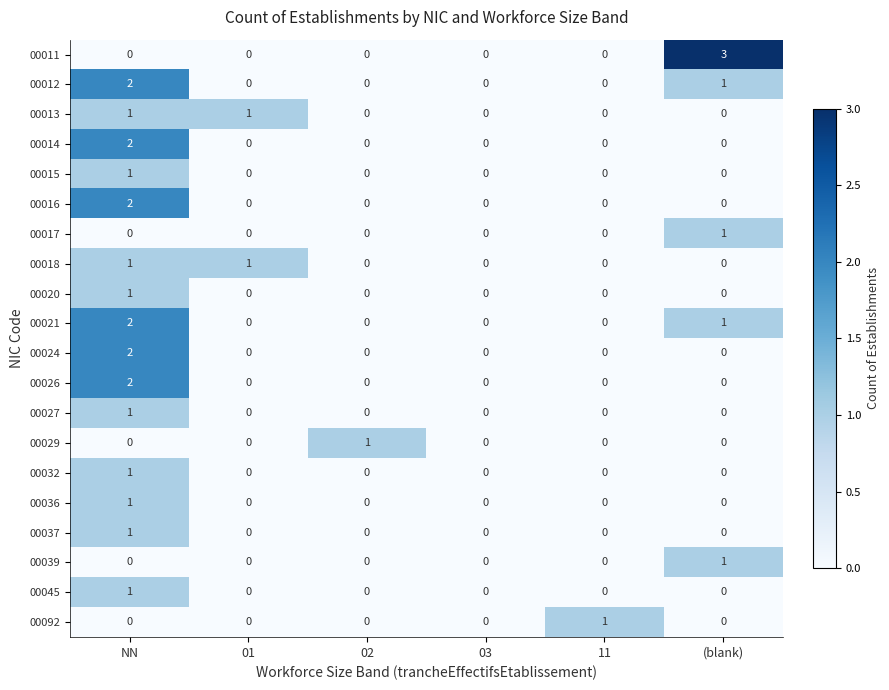

What is the total value across all series at NN?

21